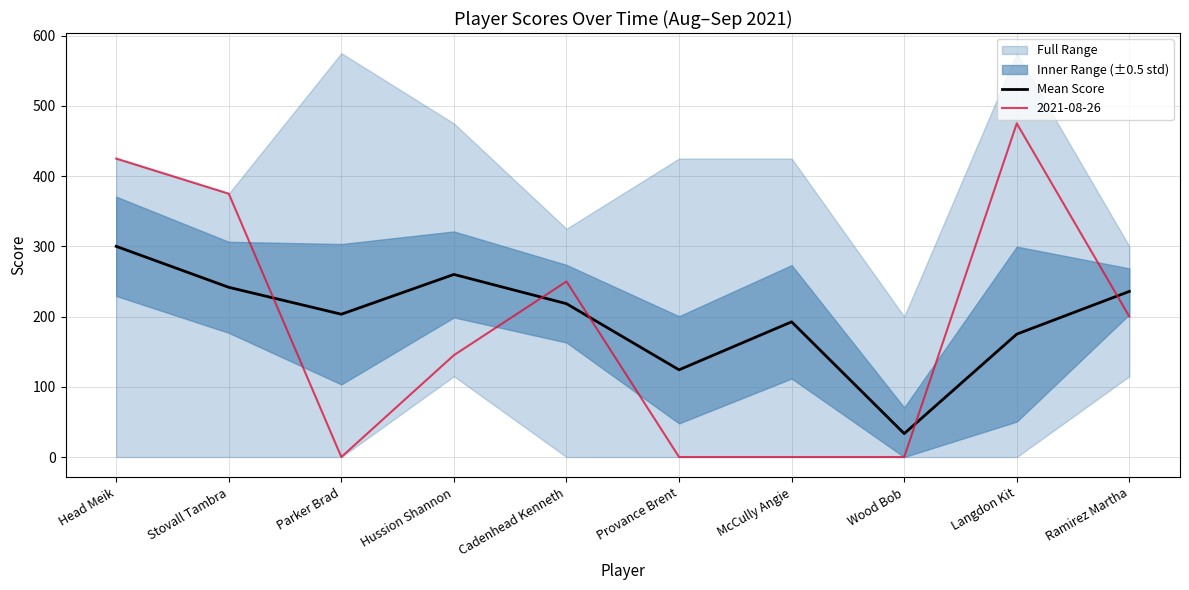

How many lines are shown in the chart?

1